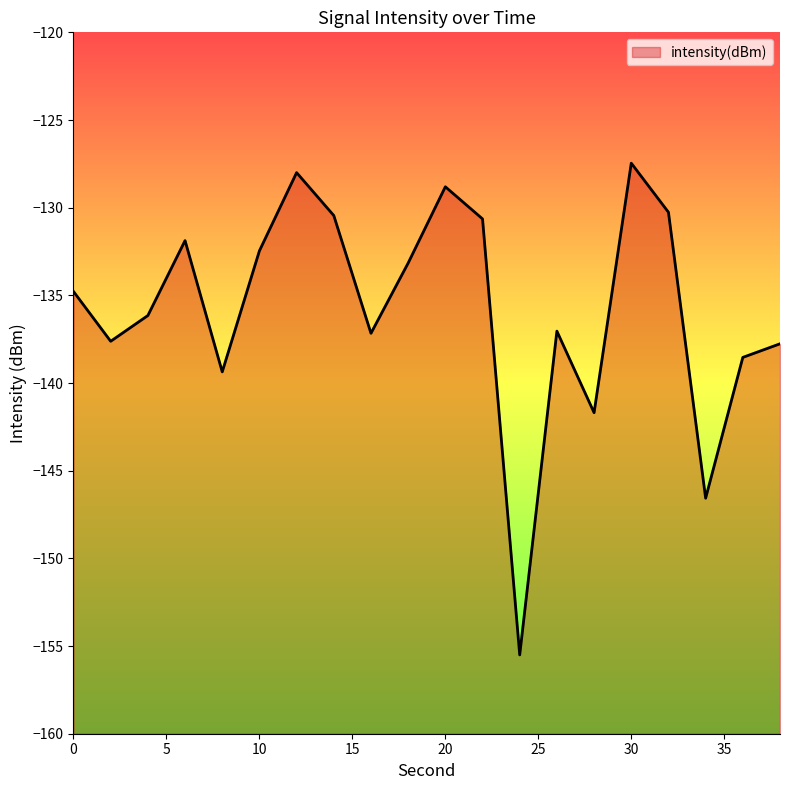

What is the change in value from 4 to 10?

+3.7